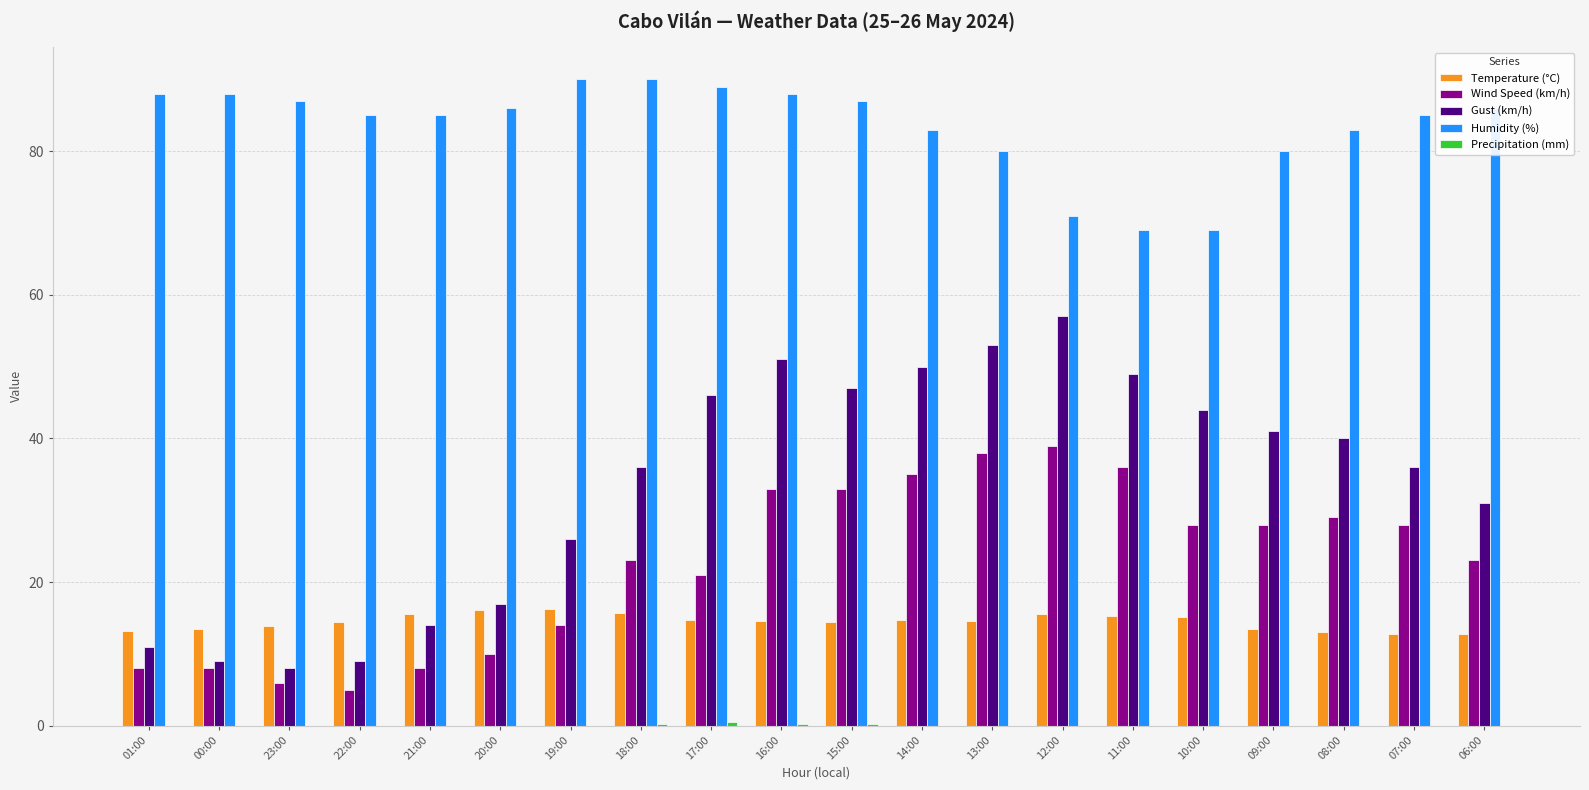

Which series changed the most between 21:00 and 16:00?

Gust (km/h)